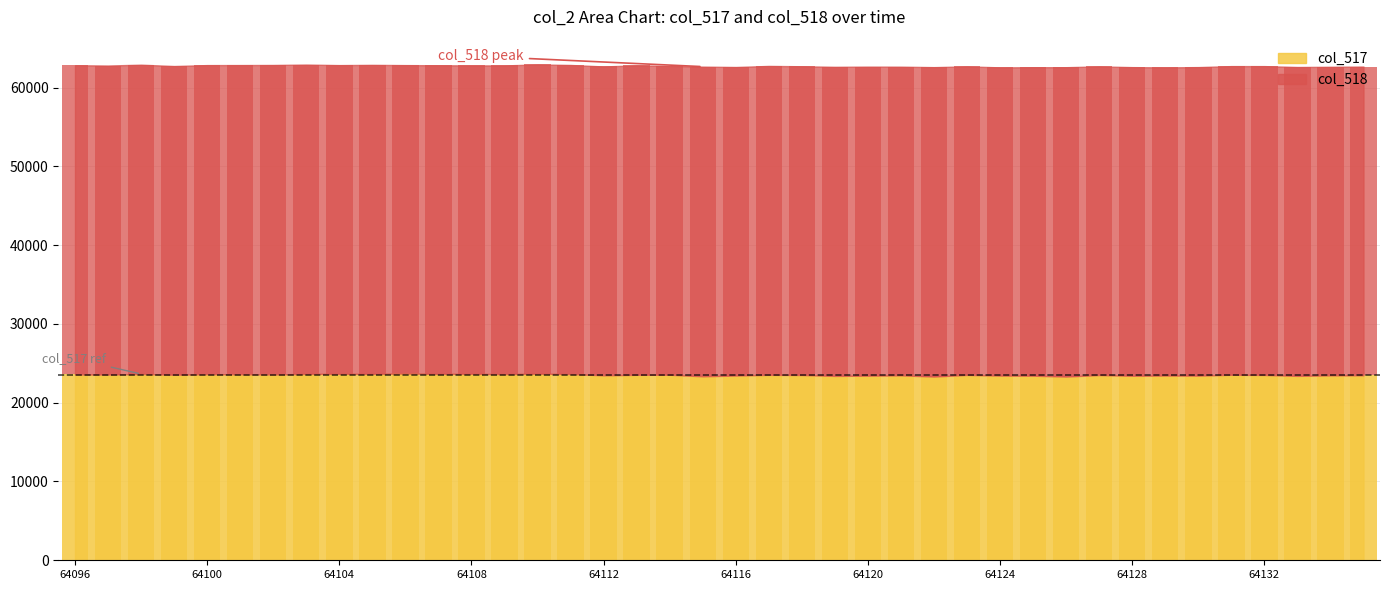

Which series has the largest total across all categories?

col_518